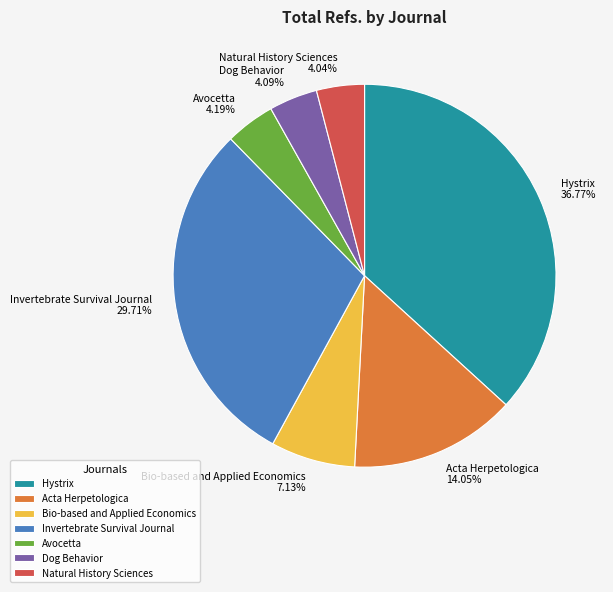

To the nearest percent, what is the combined percentage of Invertebrate Survival Journal and Hystrix?

66%